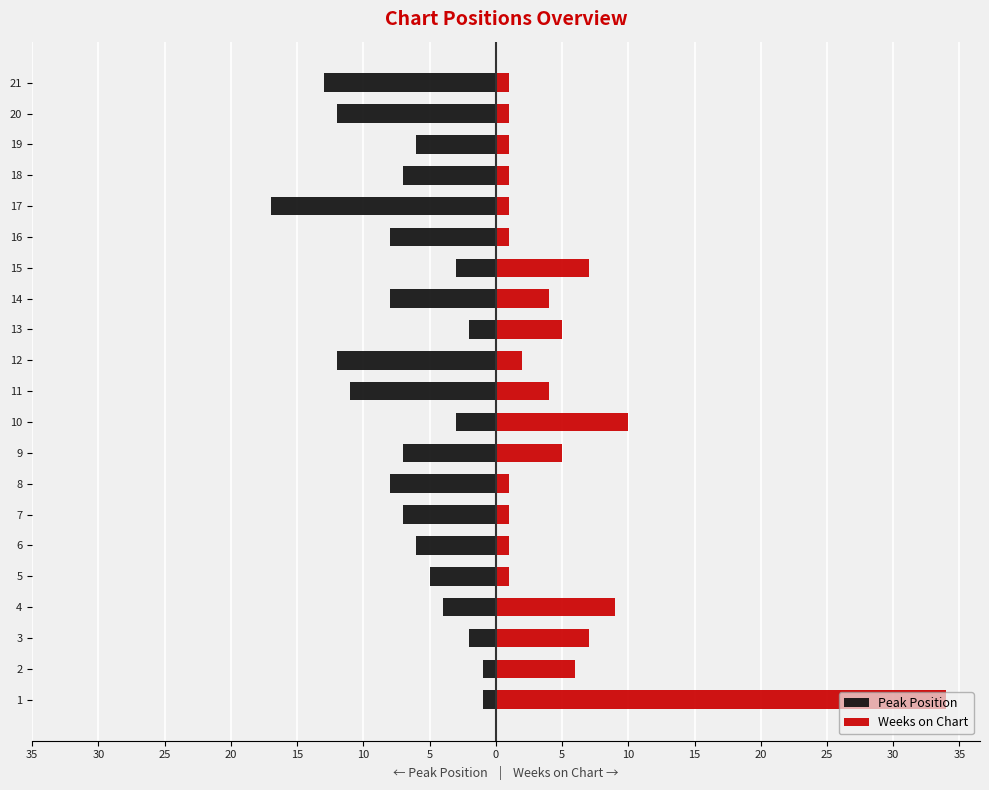

What is the value of the Weeks on Chart bar at the 20th from the left?

1